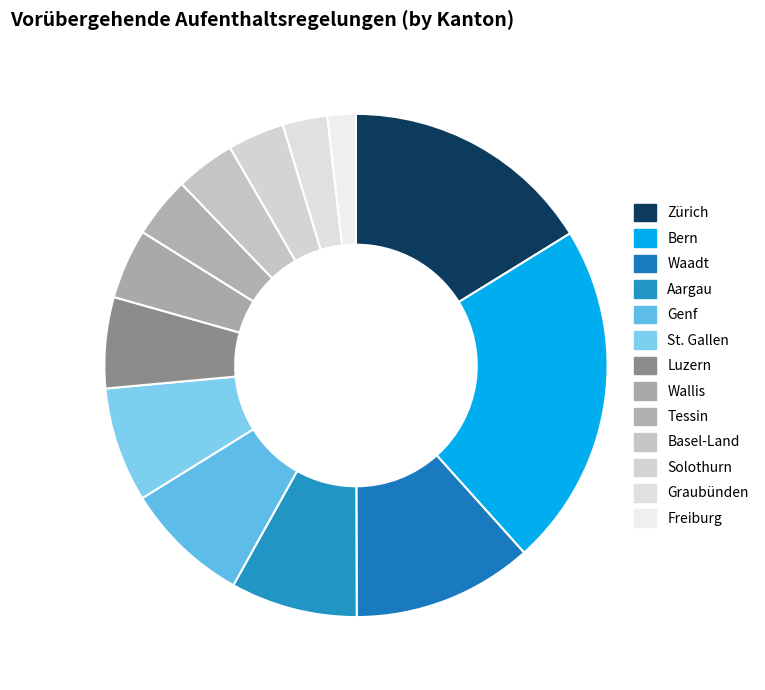

To the nearest percent, what portion does Luzern represent?

6%